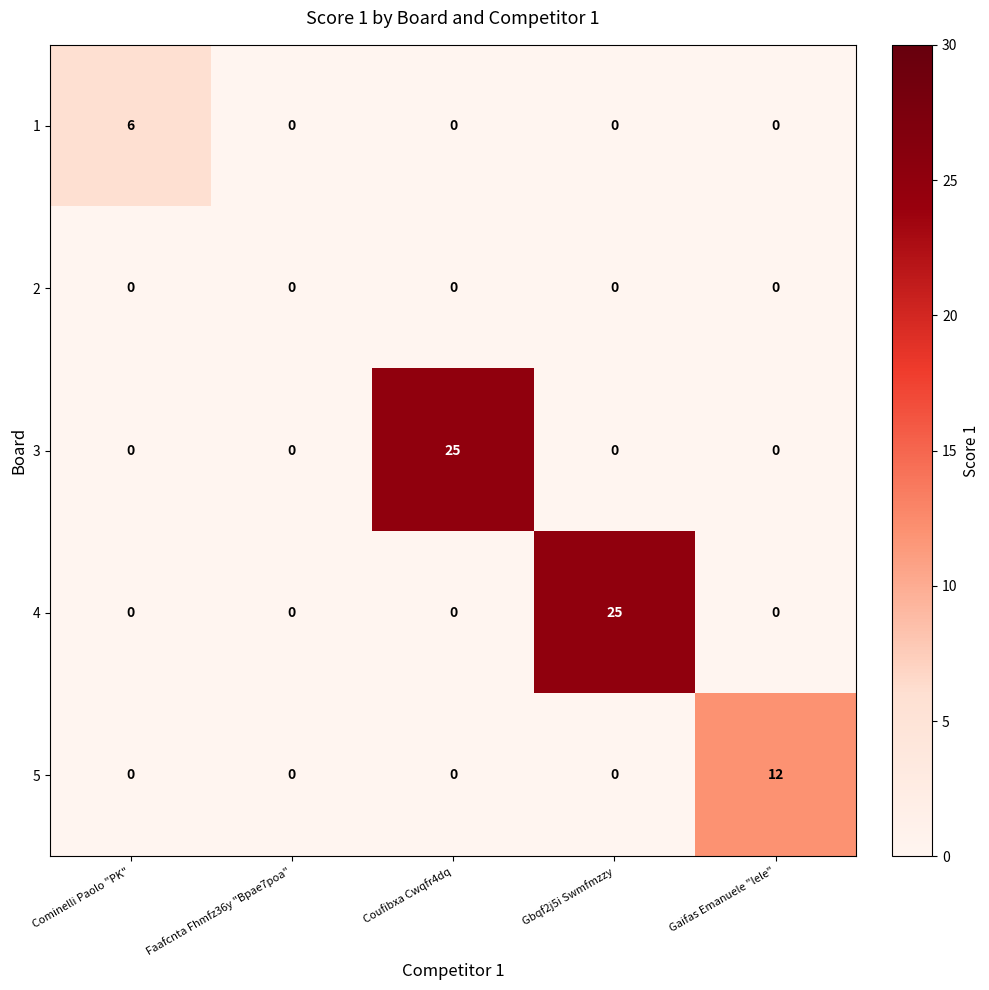

Reading left to right, transcribe all the data shown in this chart.

1: 6	0	0	0	0
2: 0	0	0	0	0
3: 0	0	25	0	0
4: 0	0	0	25	0
5: 0	0	0	0	12